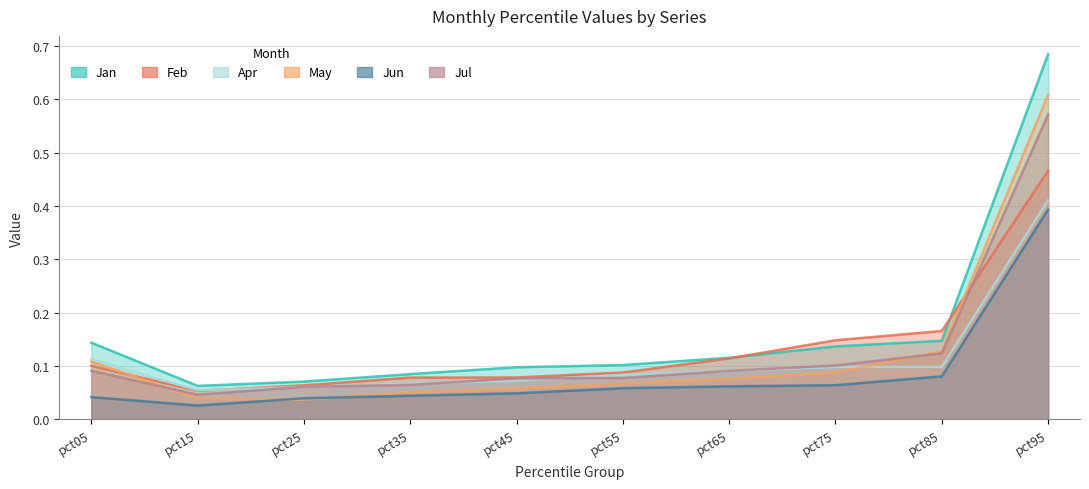

The value of Jun at pct75 is 0.1. True or false?

True